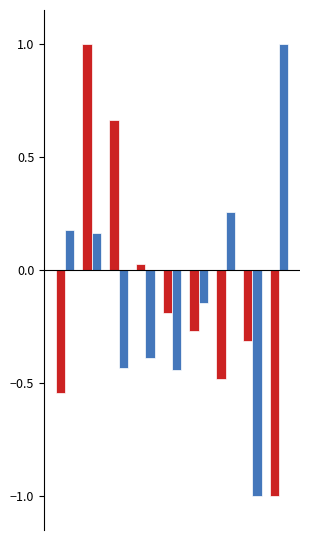

What is the greatest value displayed?

1.0